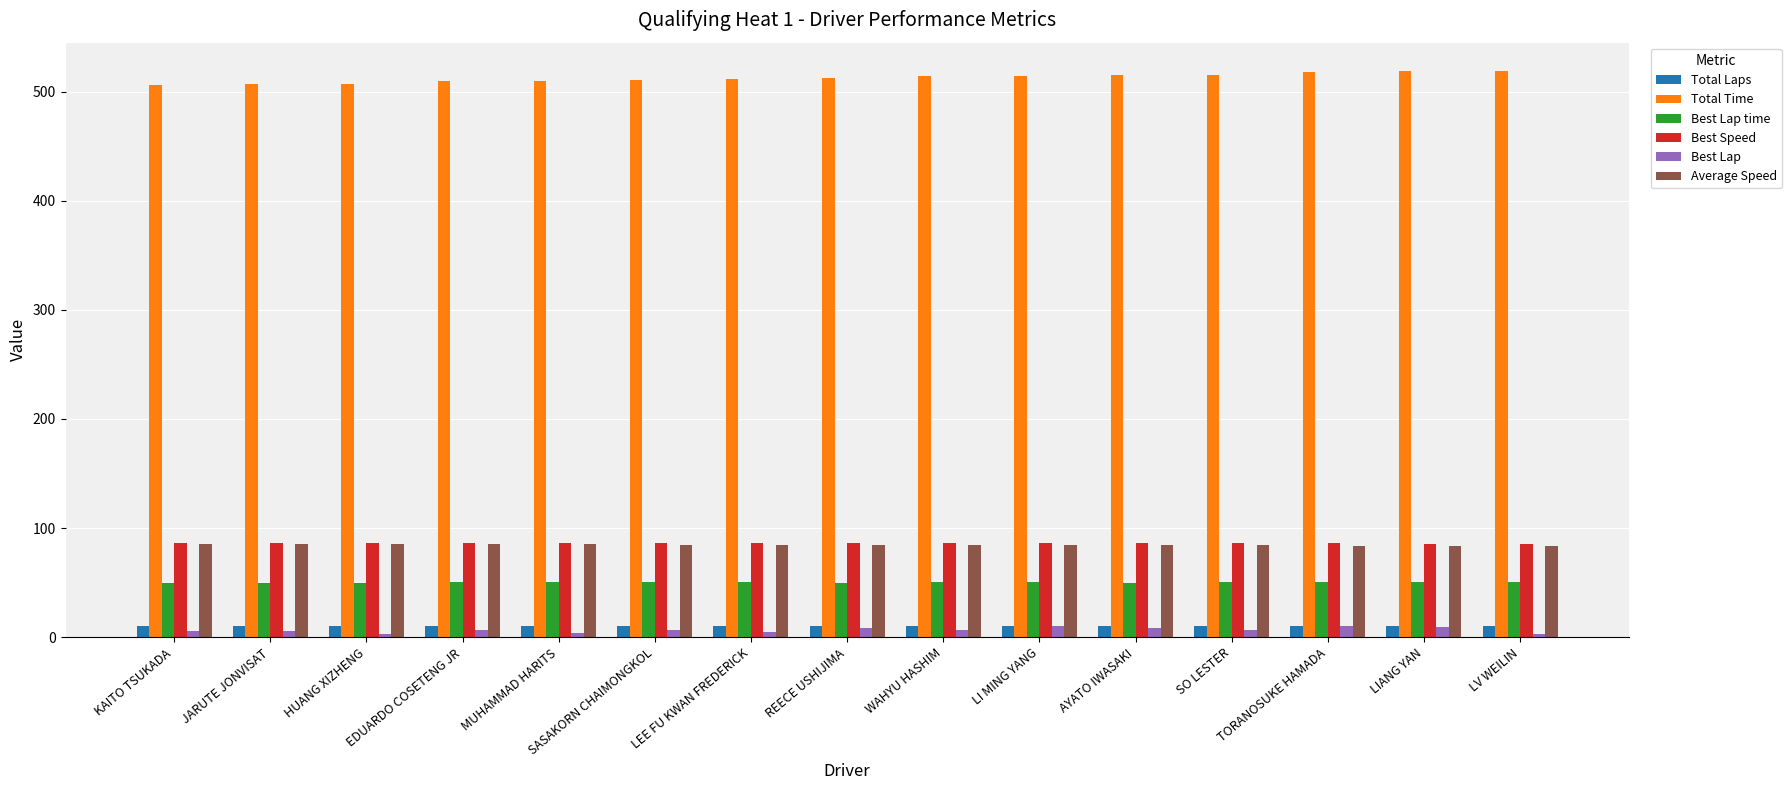

The Best Speed series shows 18.7 at LIANG YAN. True or false?

False